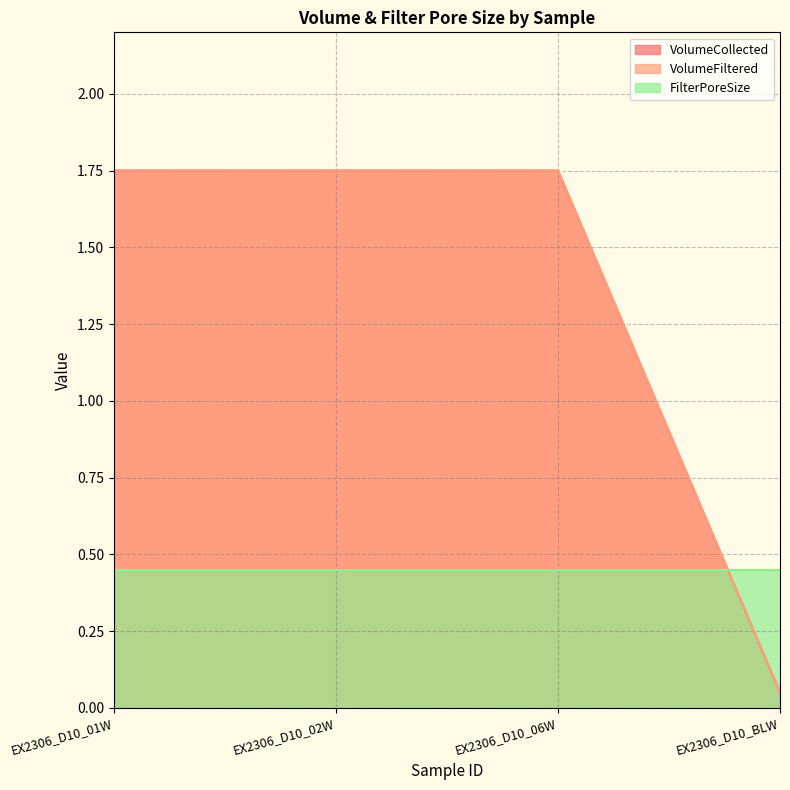

Does the chart display data point markers on the line(s)?

No